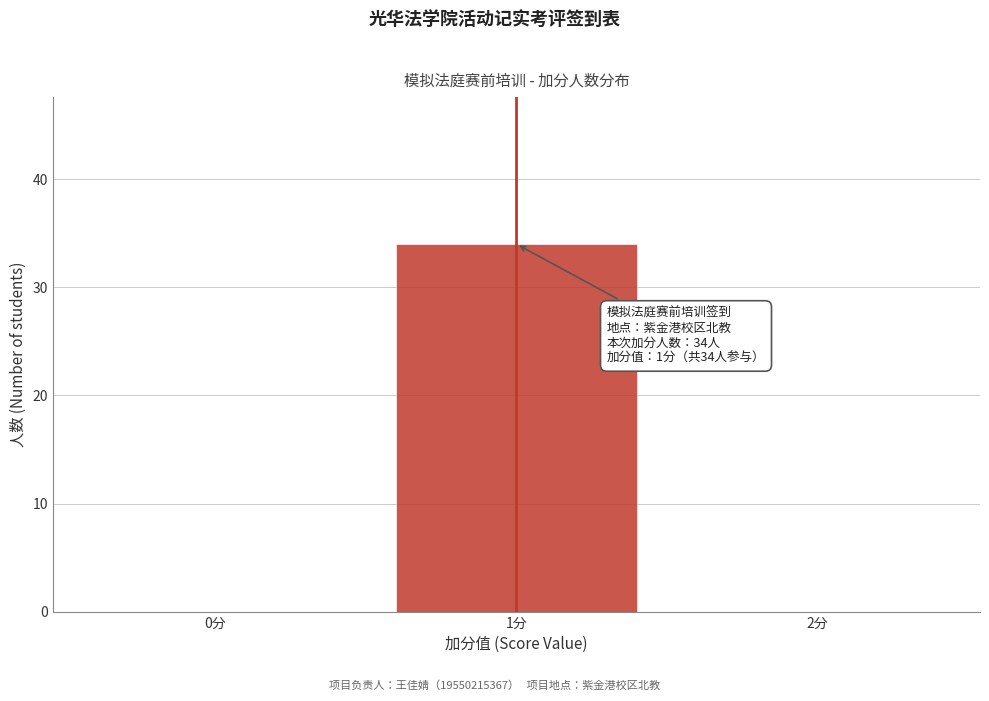

Reading left to right, what are all the values shown in this chart?

0分=0	1分=34	2分=0